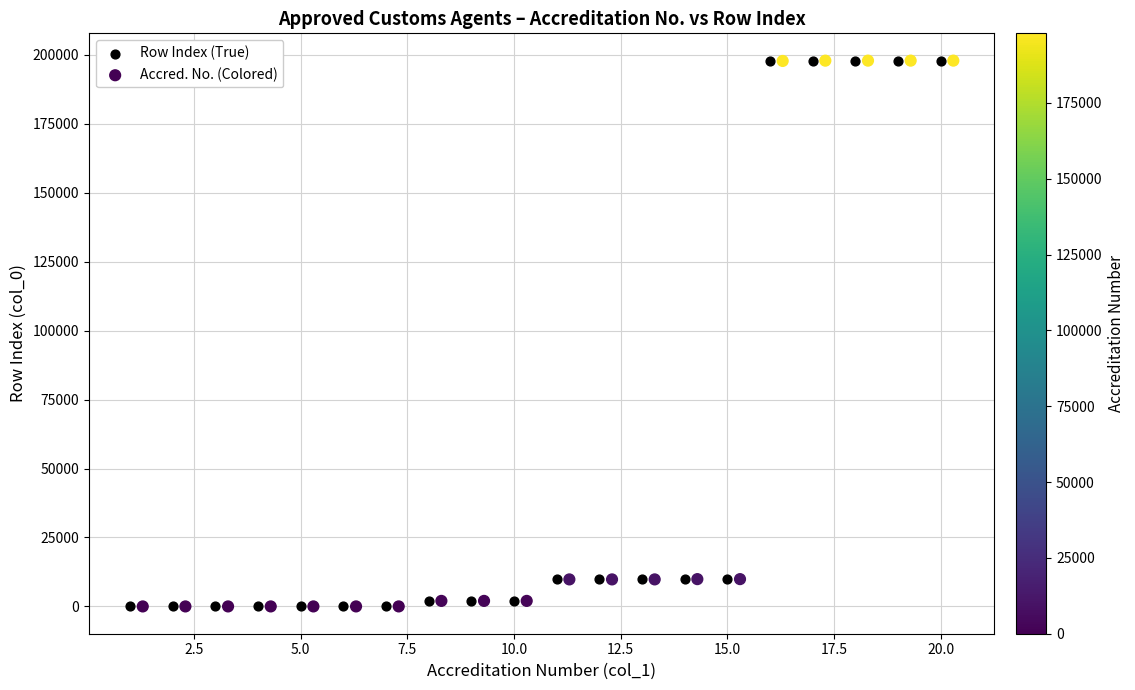

What are all the series names shown in the legend?

Row Index (True), Accred. No. (Colored)